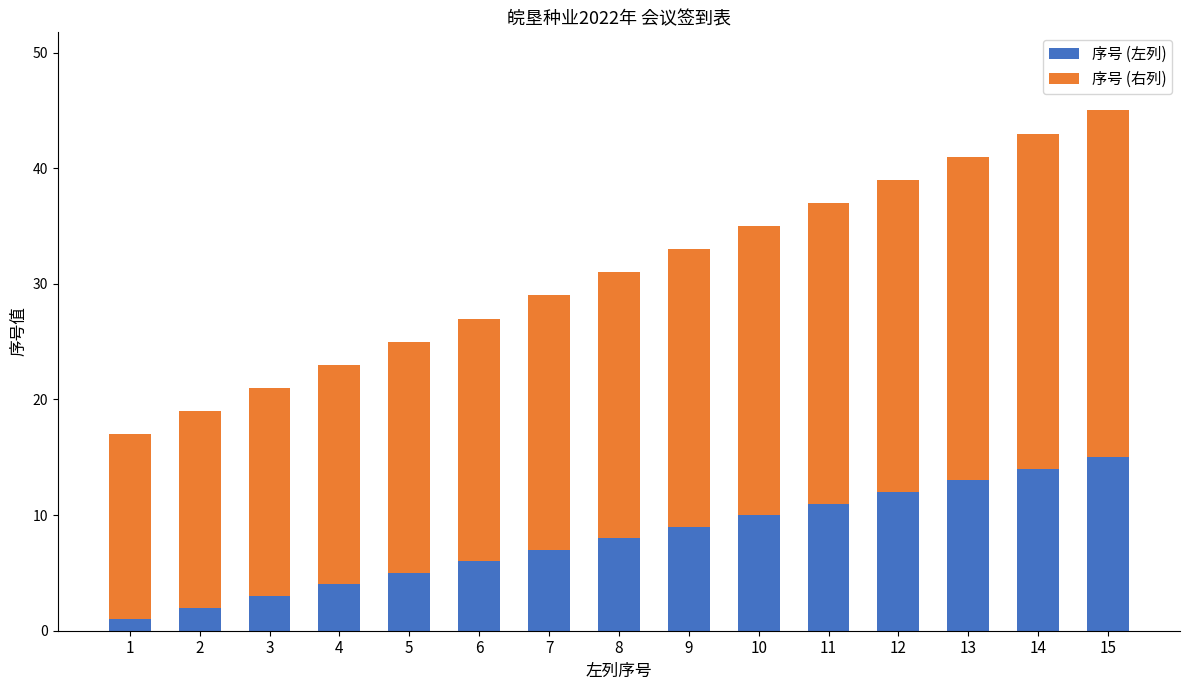

How many data points in 序号 (左列) are less than 8?

7